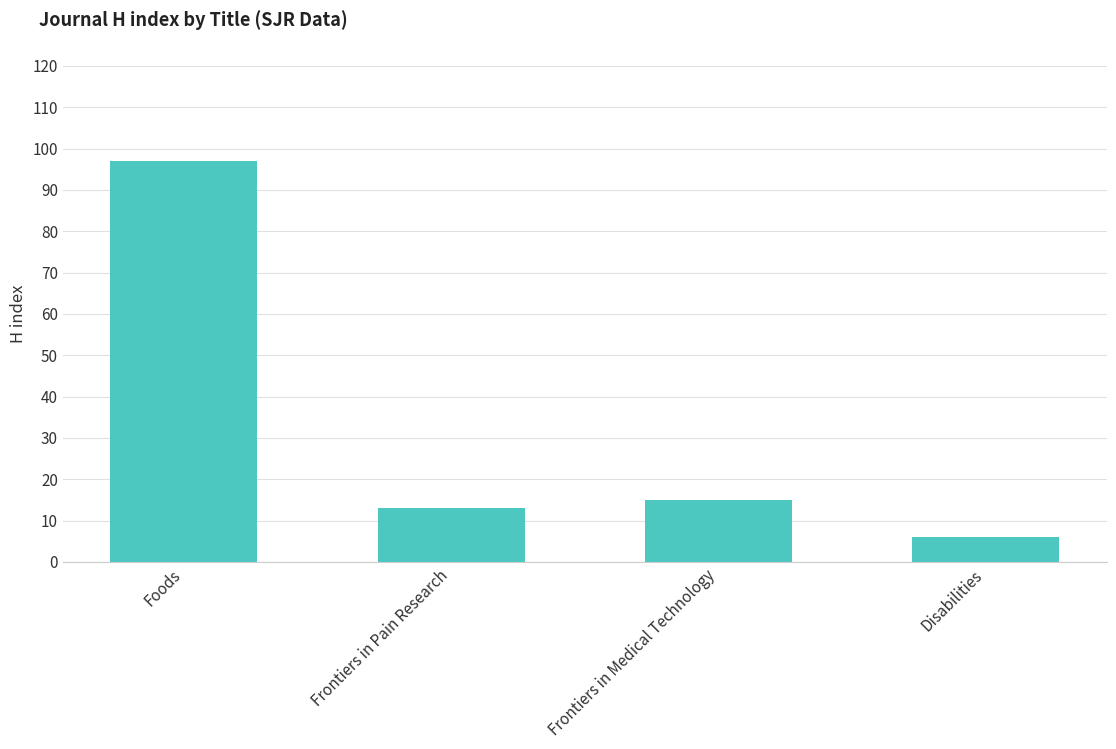

Is it true that the value at Frontiers in Medical Technology is 15?

True